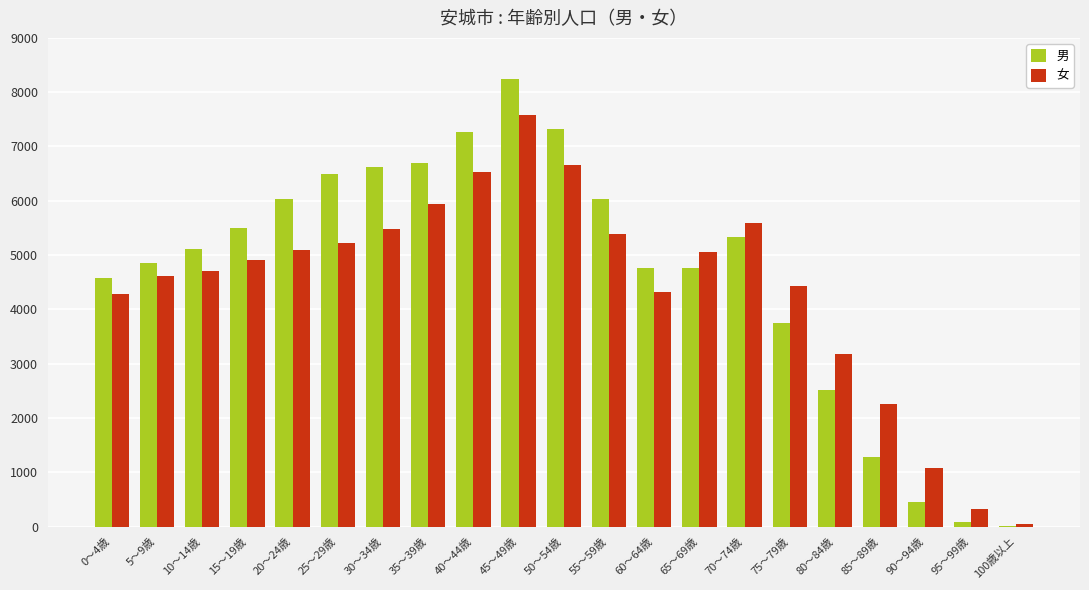

Which series has the largest range (max minus min)?

男